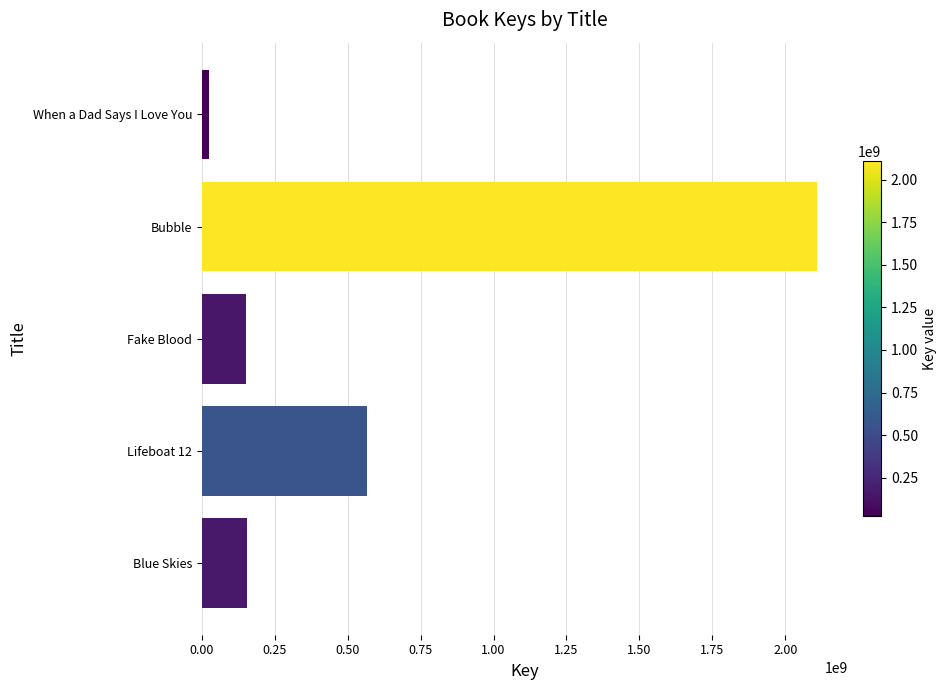

Is it true that the value at Blue Skies is 155334545?

True